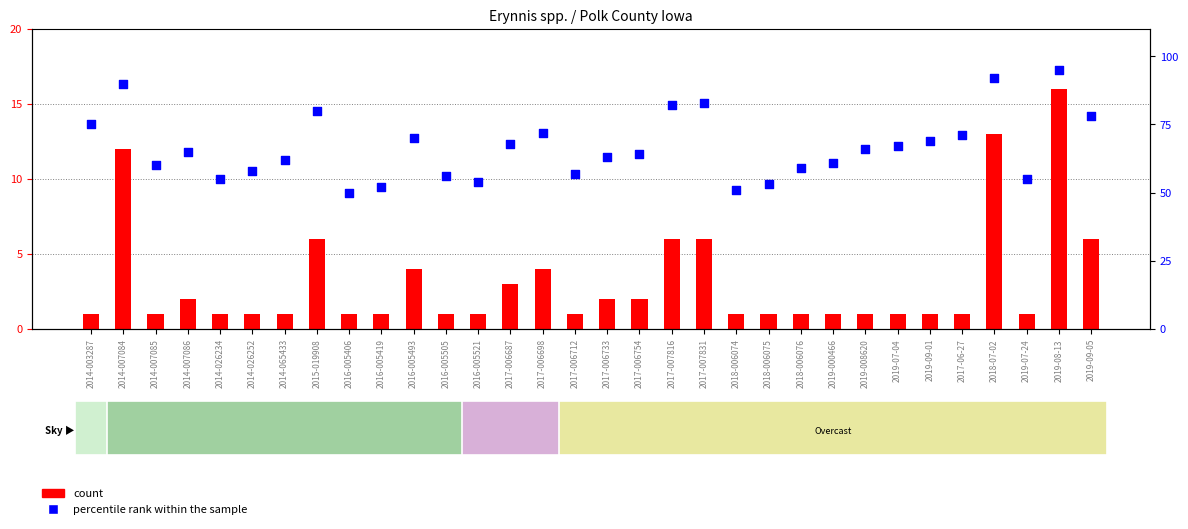

What is the total value across all series at 2014-026234?

56